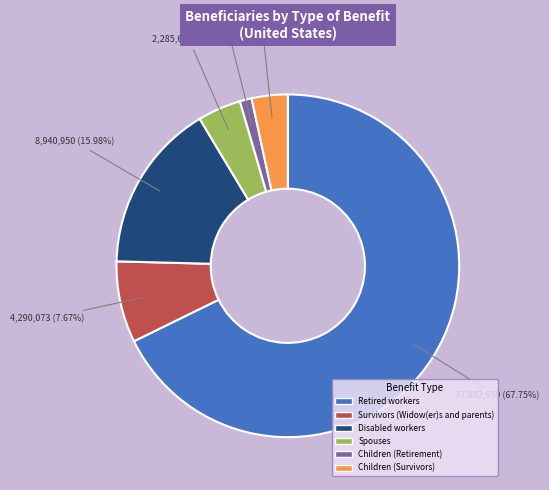

What percentage is NOT represented by Children (Survivors)?

96.6%